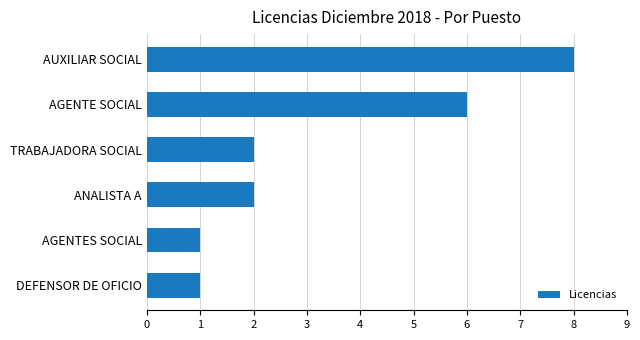

How many bars are there in total?

6